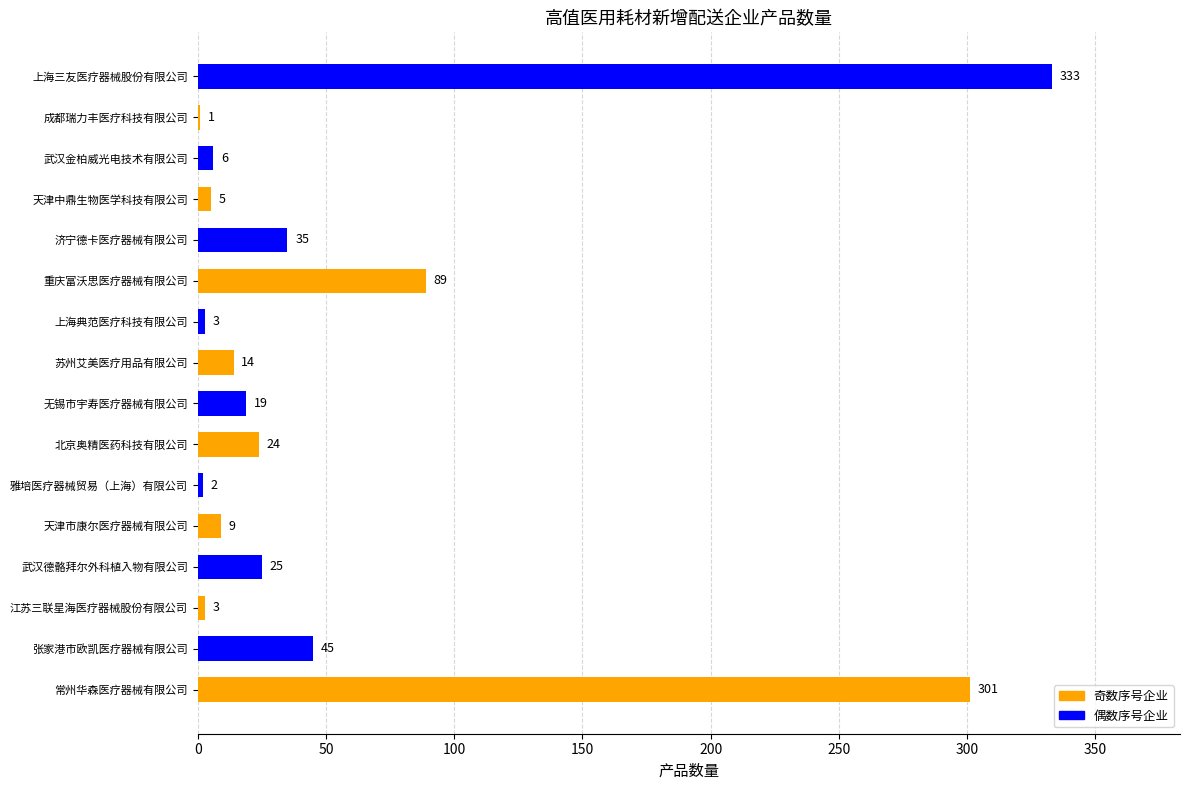

Is it true that the value at 成都瑞力丰医疗科技有限公司 is 1?

True